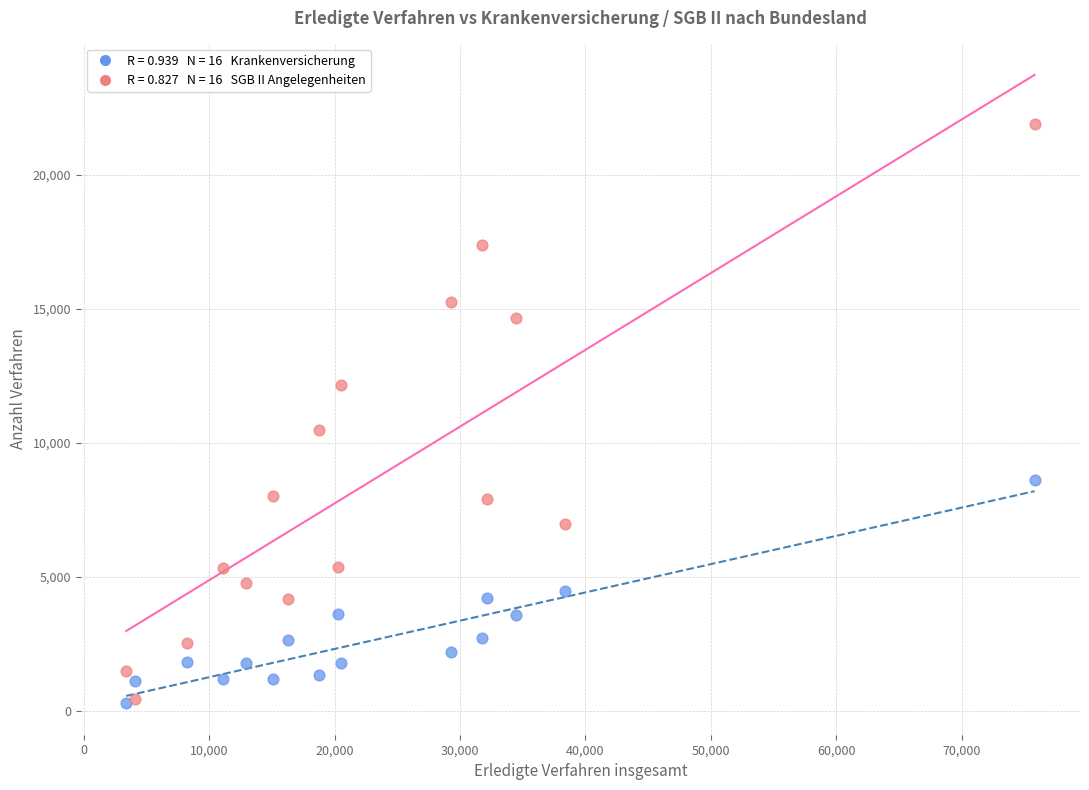

Across all series, what Y value is closest to 11094?

10491